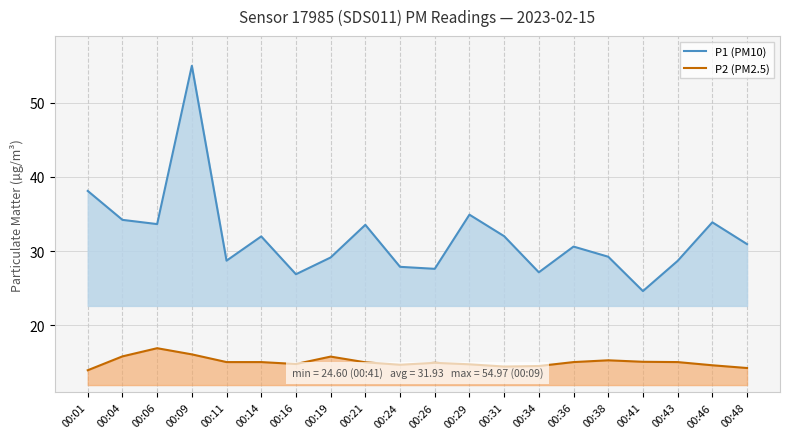

What is the maximum value shown in the chart?

55.0